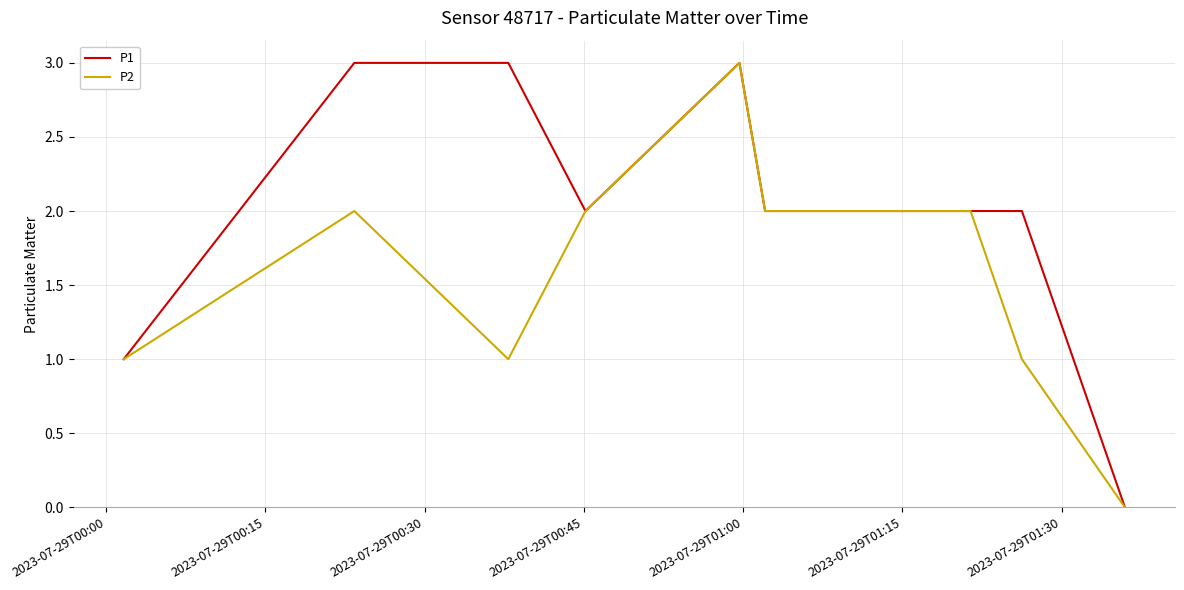

How many lines are shown in the chart?

2